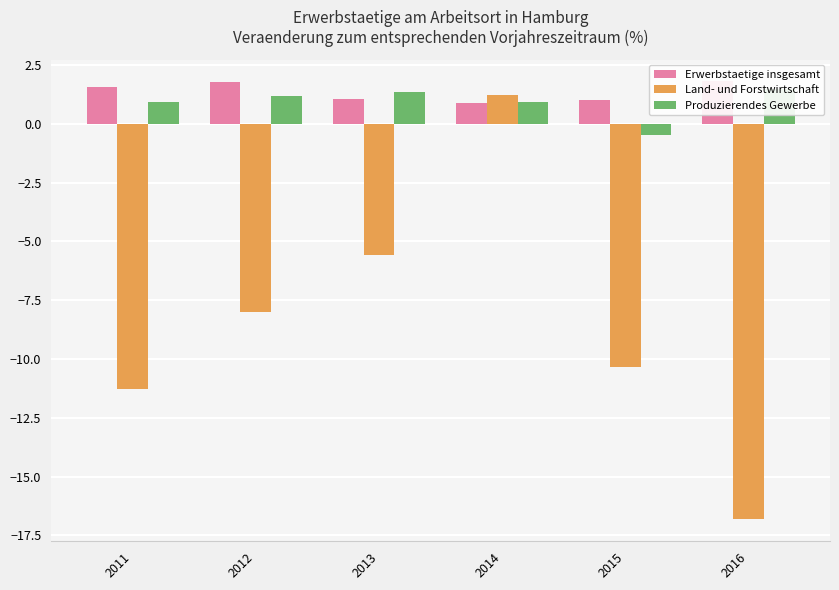

Which has a higher value, 2016 or 2013?

2016